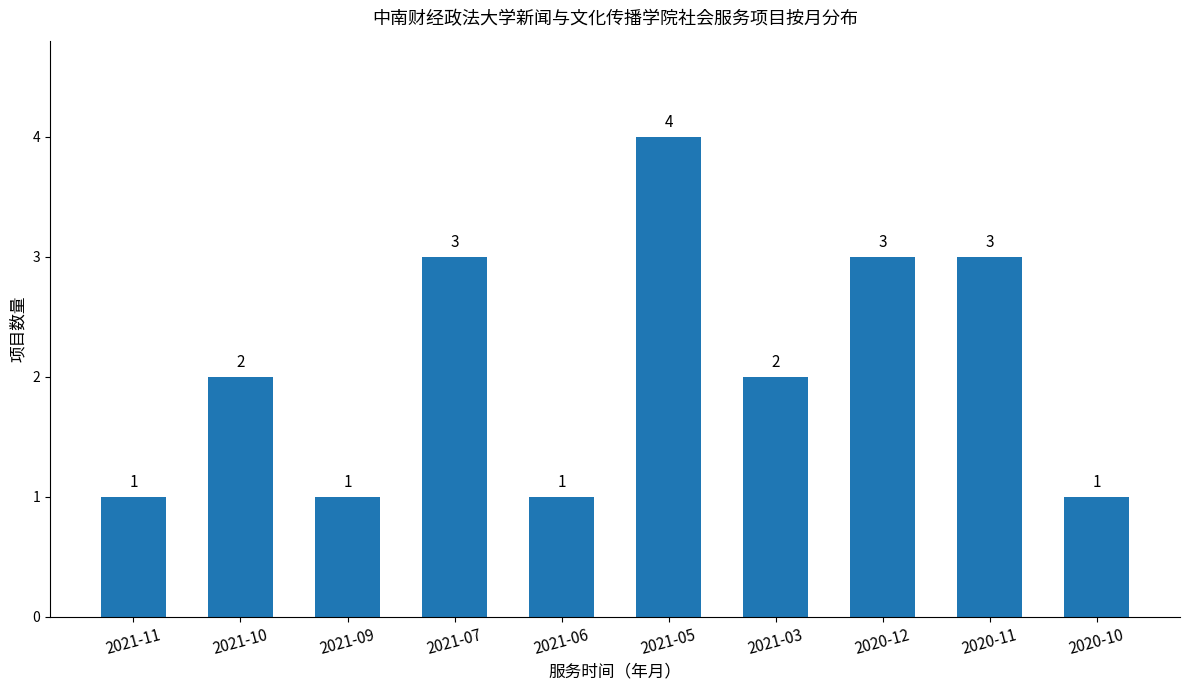

The value at 2020-10 is 1. True or false?

True